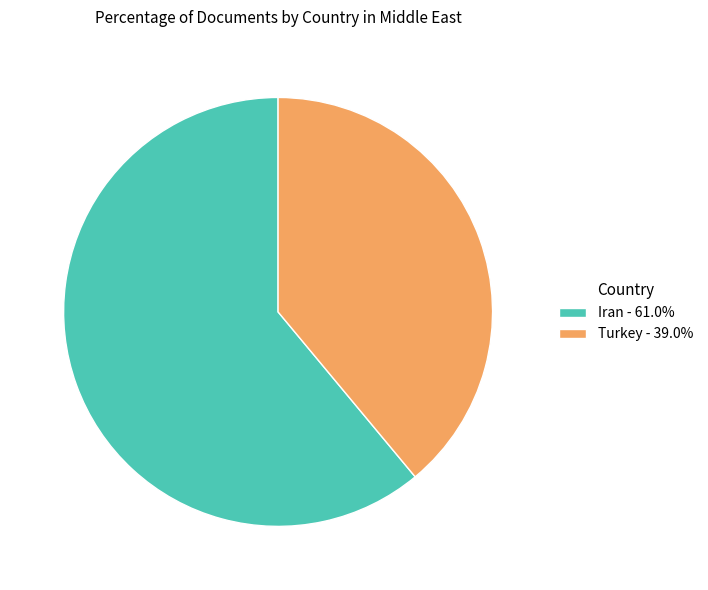

Does Iran - 61.0% account for over 50% of the chart?

Yes